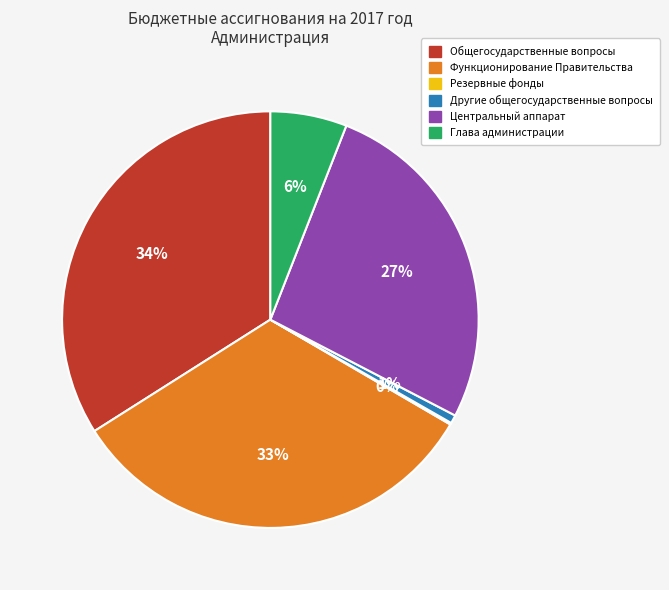

Is there a majority slice in this chart?

No